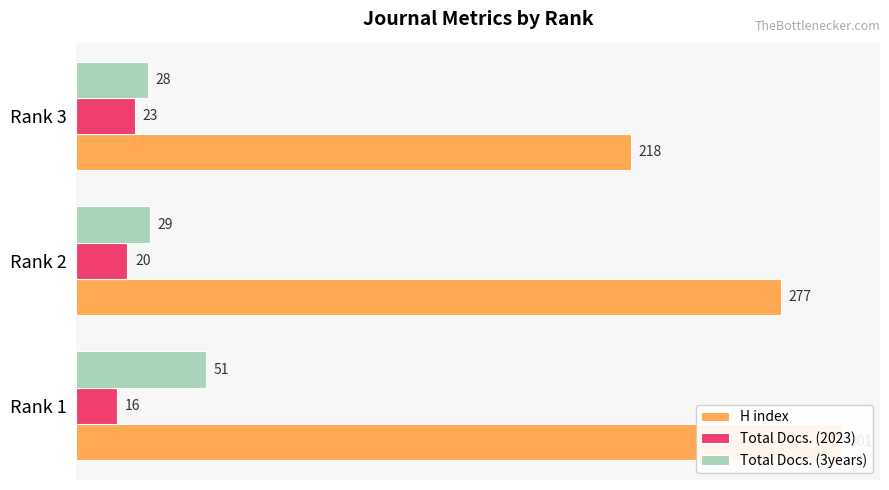

How many series are shown in this chart?

3